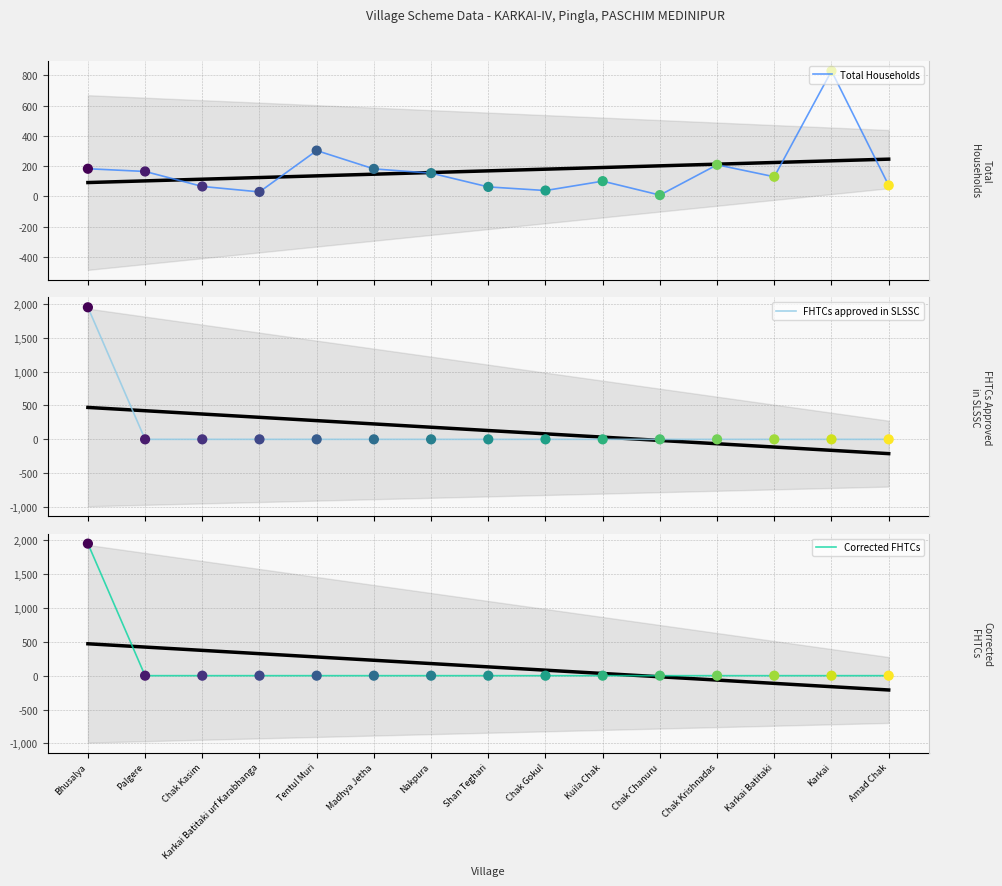

Is the value of Total Households at Chak Kasim greater than the value of FHTCs approved in SLSSC at Chak Gokul?

Yes